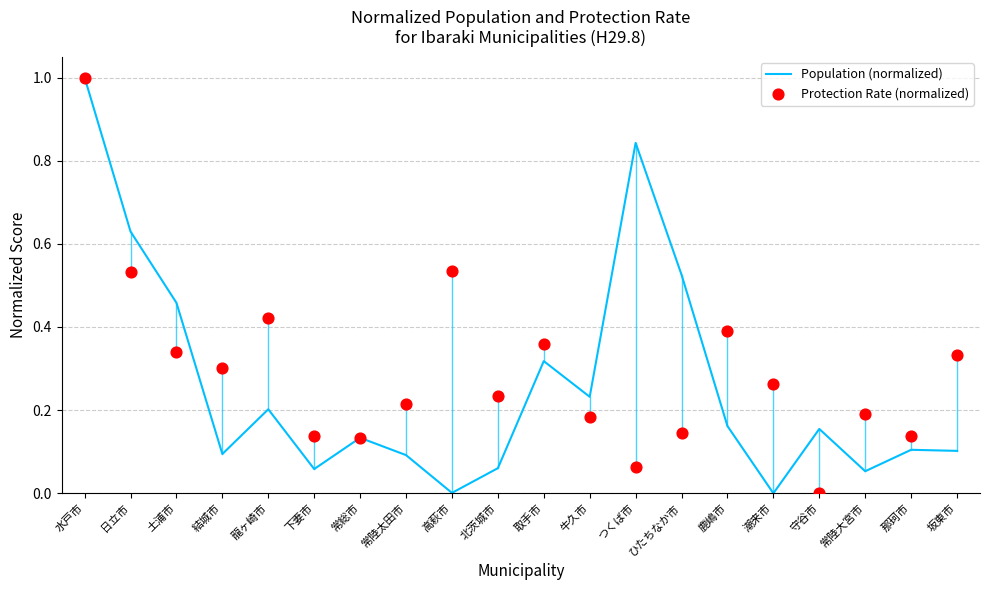

At how many categories does at least one series exceed 0?

20